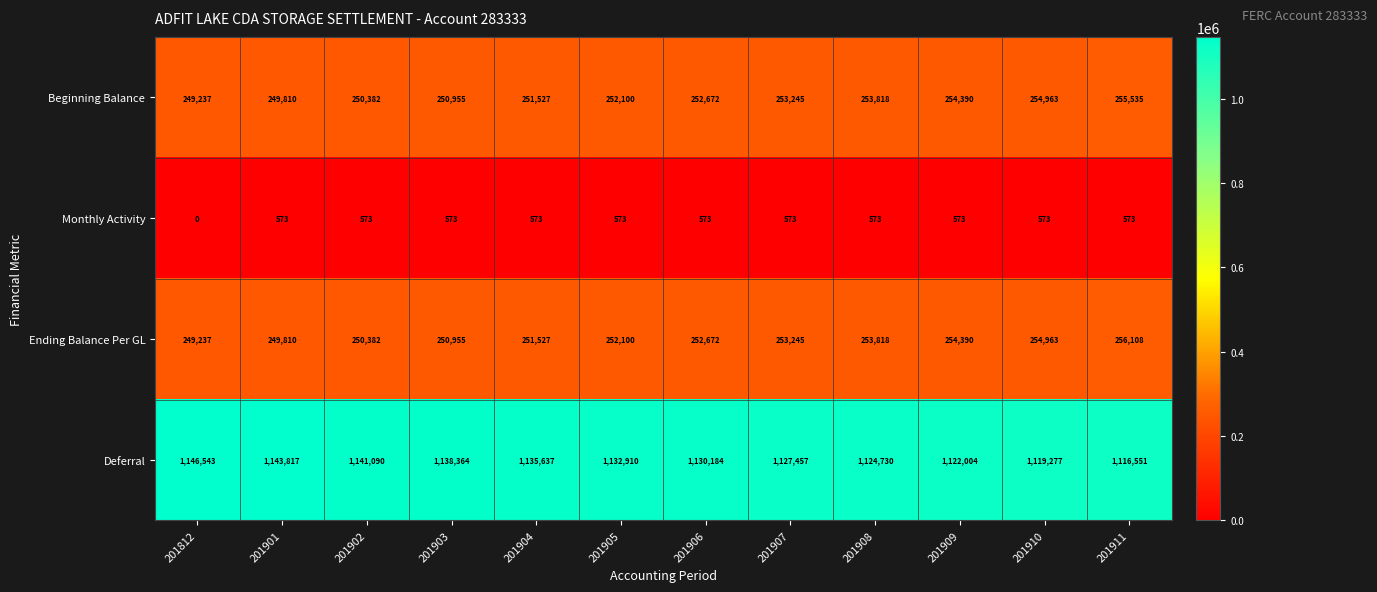

Is it true that Deferral equals 1143817 at 201901?

True